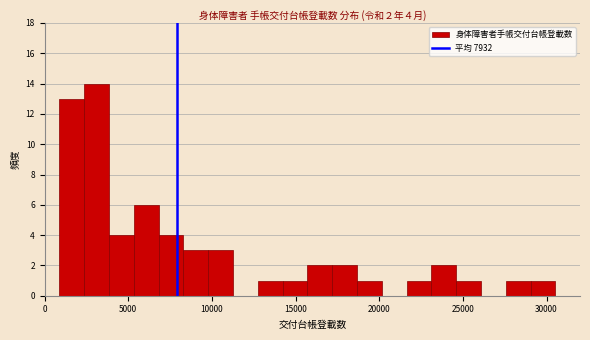

Around what value on the x-axis is the tallest bar? Give the approximate position of its centre, as read against the axis.

3000